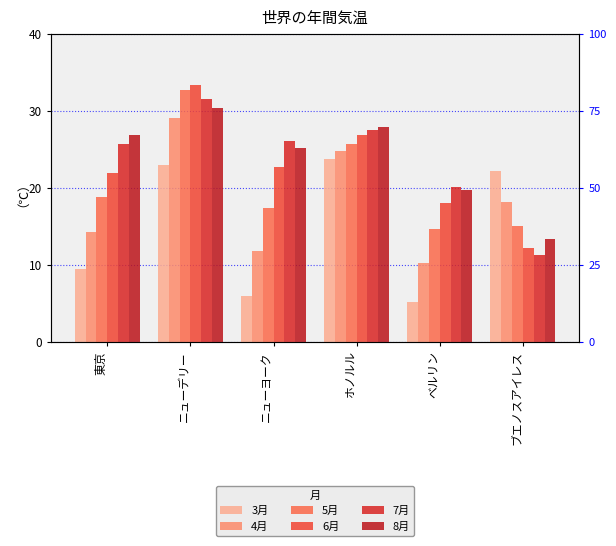

How many series are shown in this chart?

6